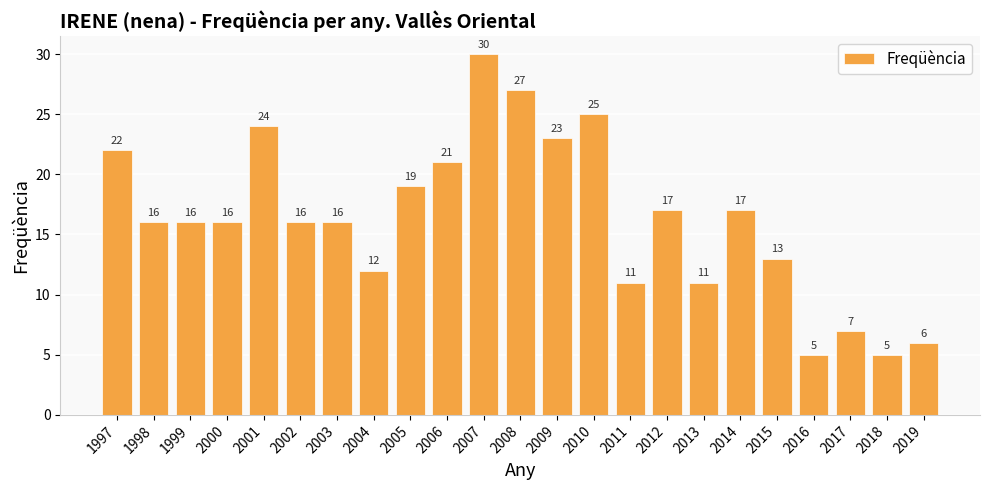

What is the maximum value shown in the chart?

30